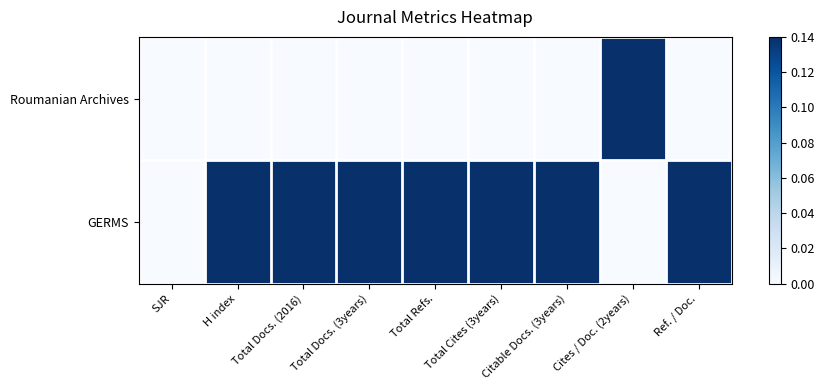

Which label corresponds to the largest value in the chart?

Cites / Doc. (2years)